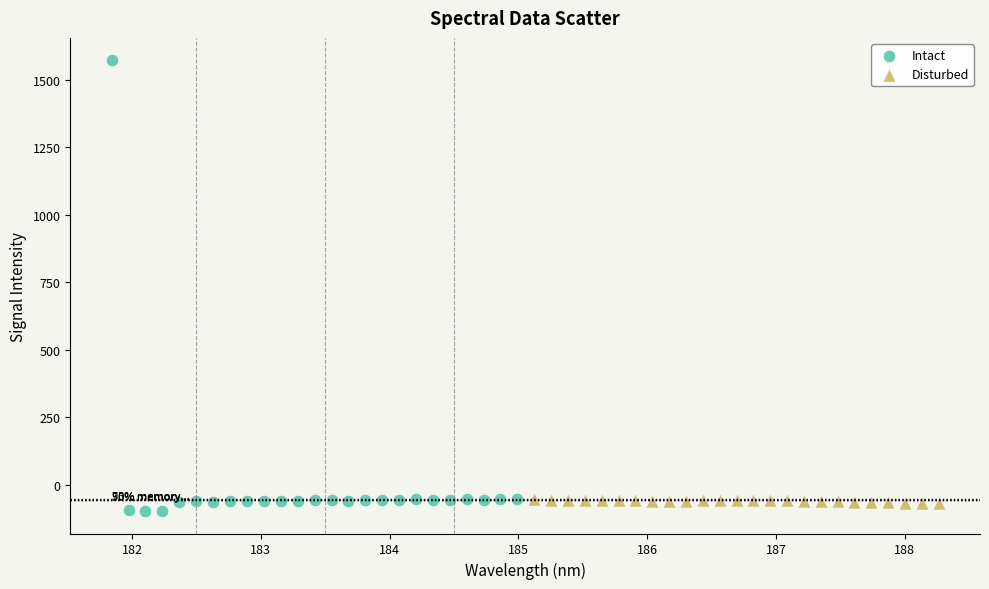

Which series contains the highest Y value?

Intact